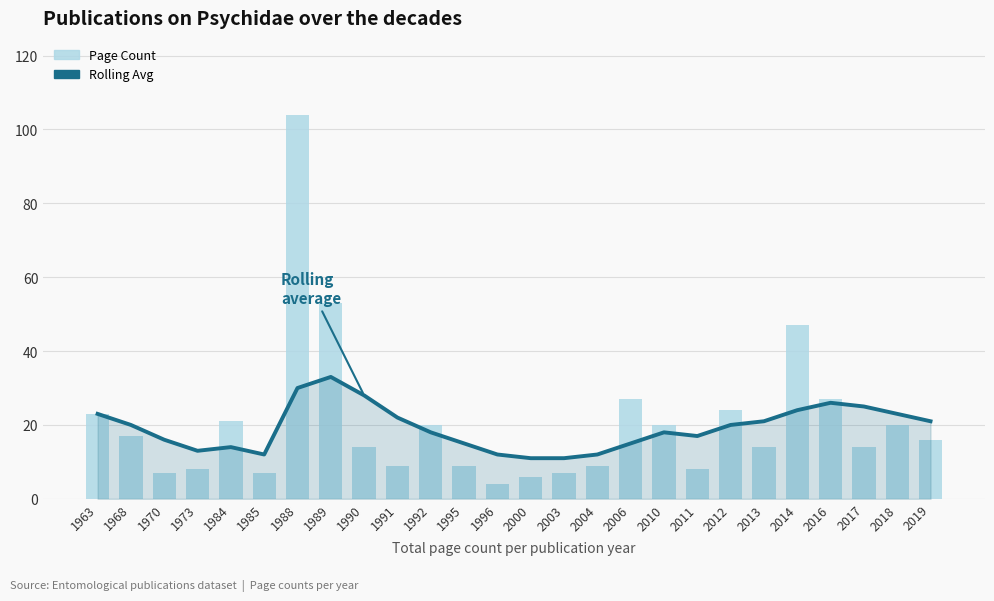

List the series in order of their peak value, lowest first.

Rolling Avg, Page Count